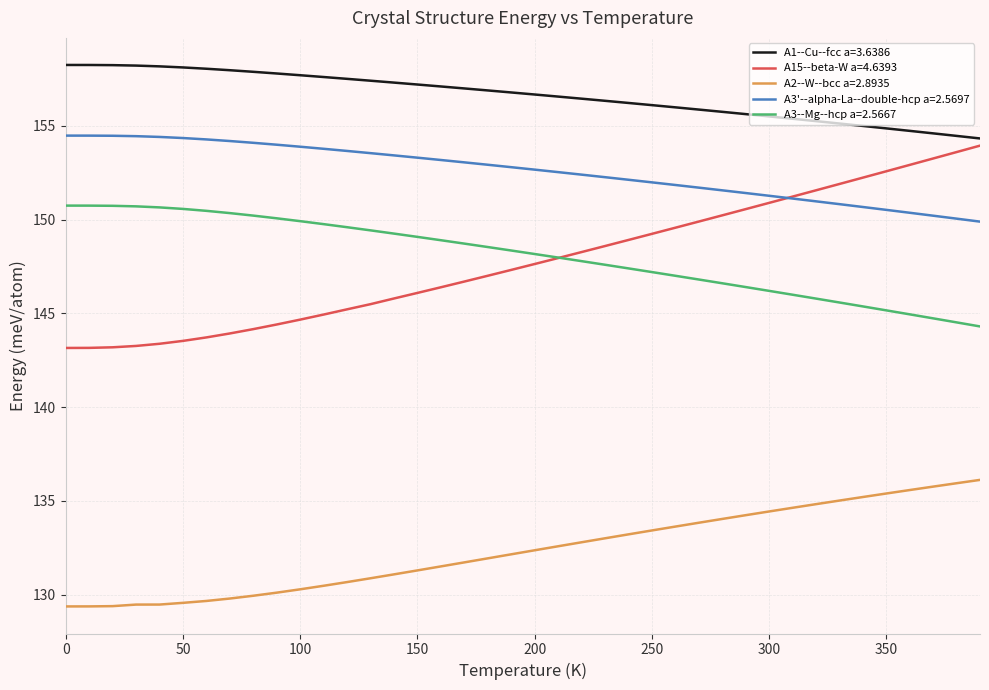

What are all the series names shown in the legend?

A1--Cu--fcc a=3.6386, A15--beta-W a=4.6393, A2--W--bcc a=2.8935, A3'--alpha-La--double-hcp a=2.5697, A3--Mg--hcp a=2.5667